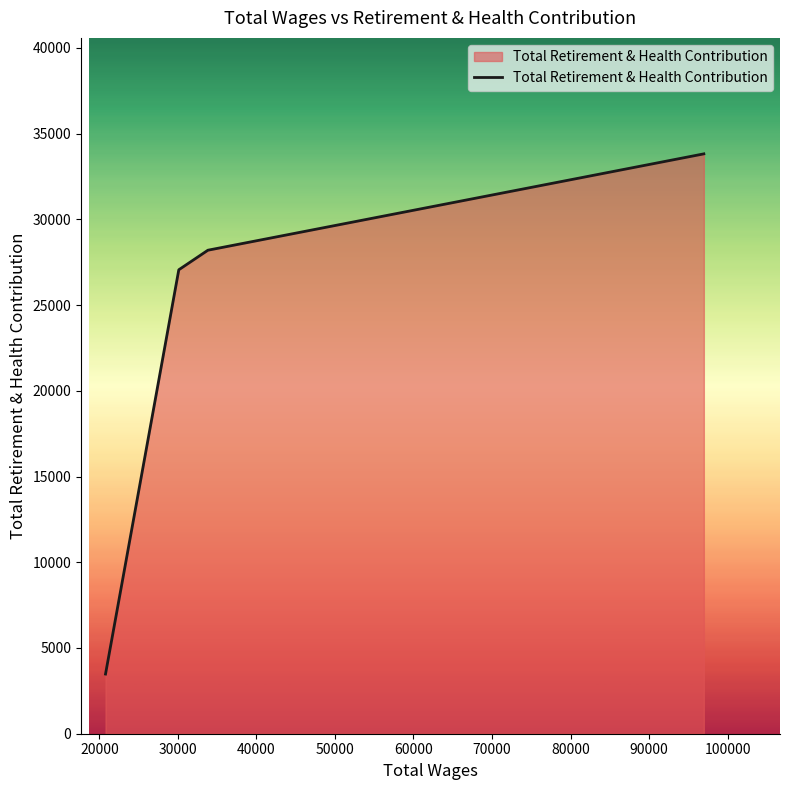

What is the average value?

23138